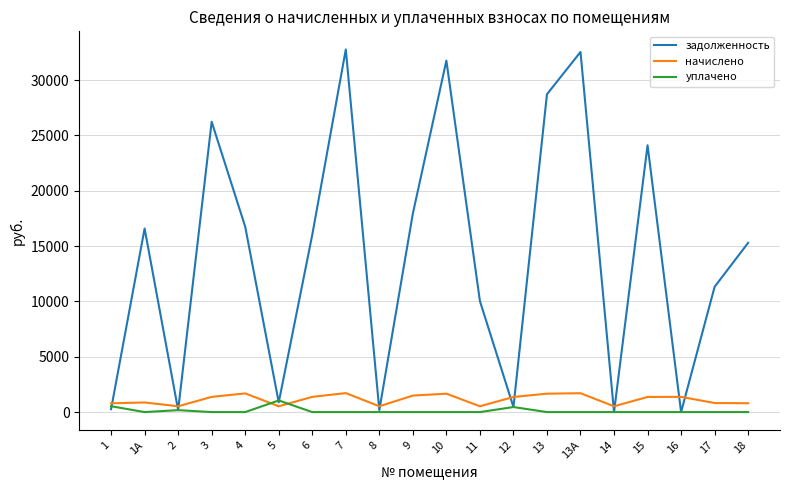

What is the approximate value of начислено at 2?

525.6